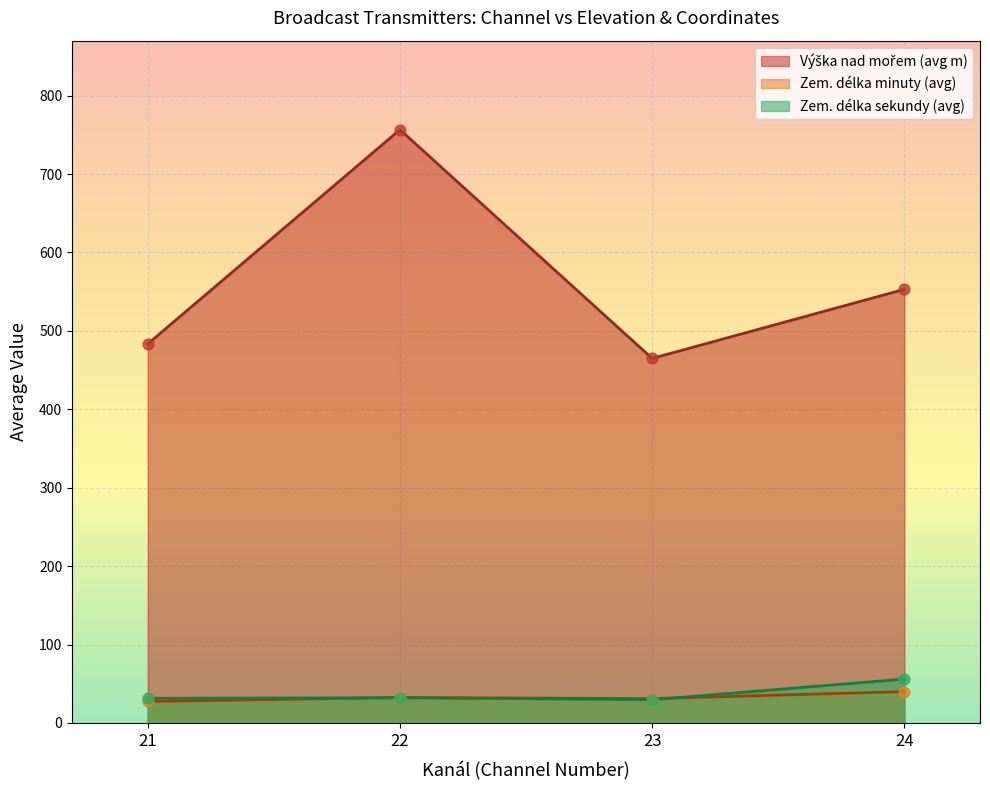

At how many categories does at least one series exceed 536?

2